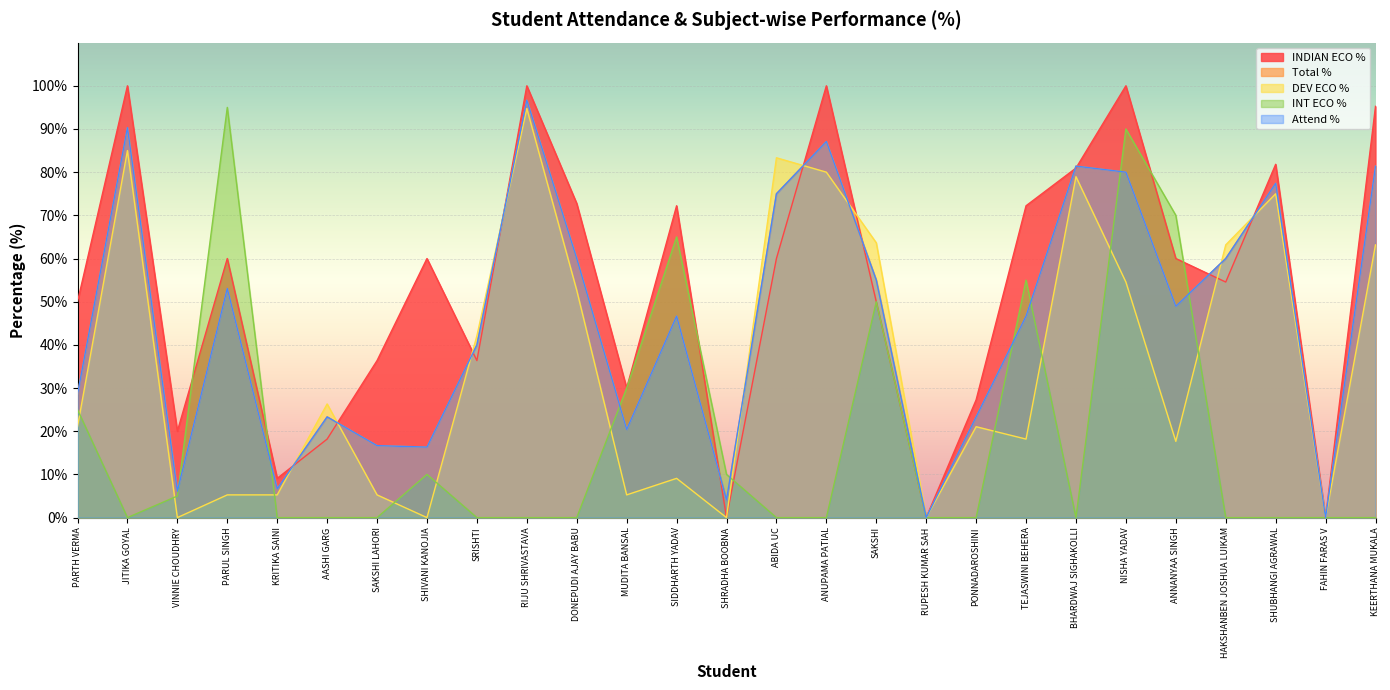

How many lines are shown in the chart?

5